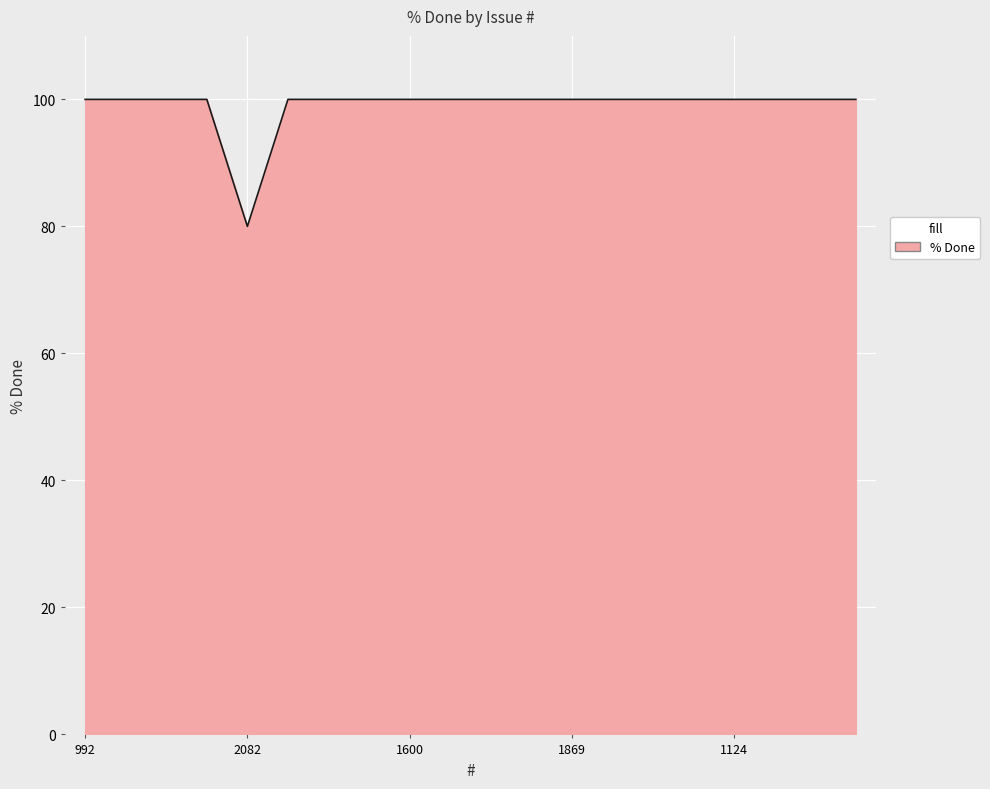

What is the greatest value displayed?

100